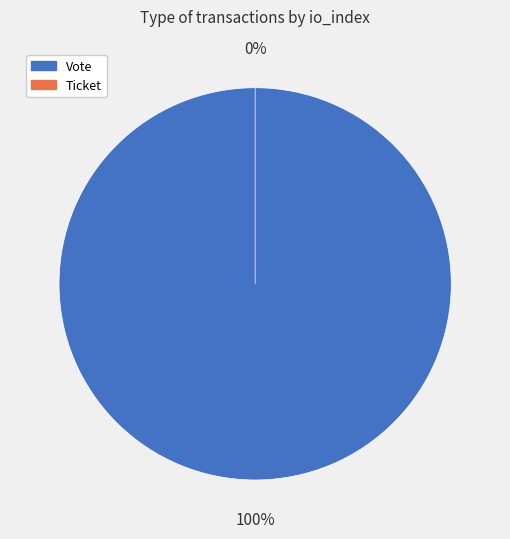

Which has a higher value, Ticket or Vote?

Vote